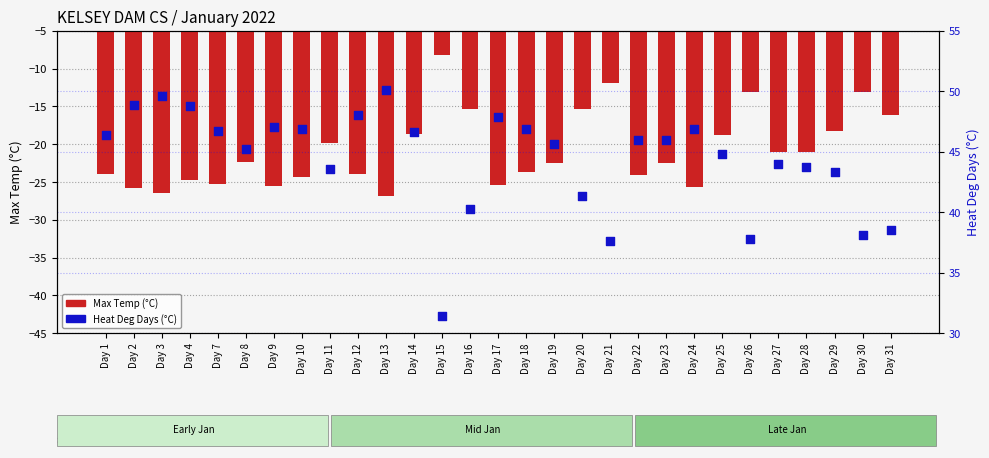

What are all the series names shown in the legend?

Max Temp (°C), Heat Deg Days (°C)